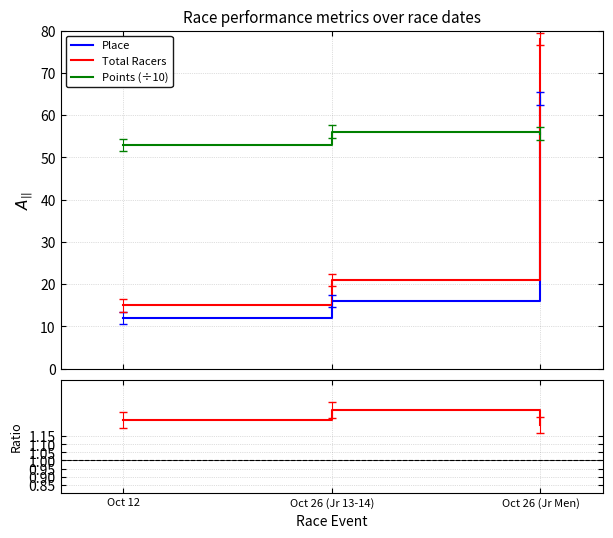

What is the total value across all series at Oct 26 (Jr Men)?

198.8